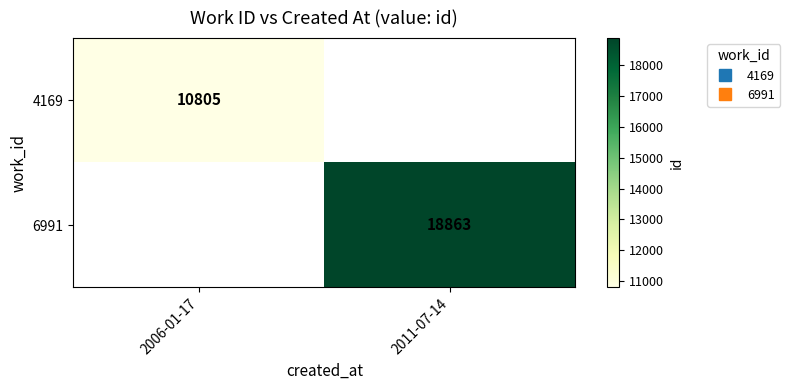

Which has a higher value, 2006-01-17 or 2011-07-14?

2011-07-14